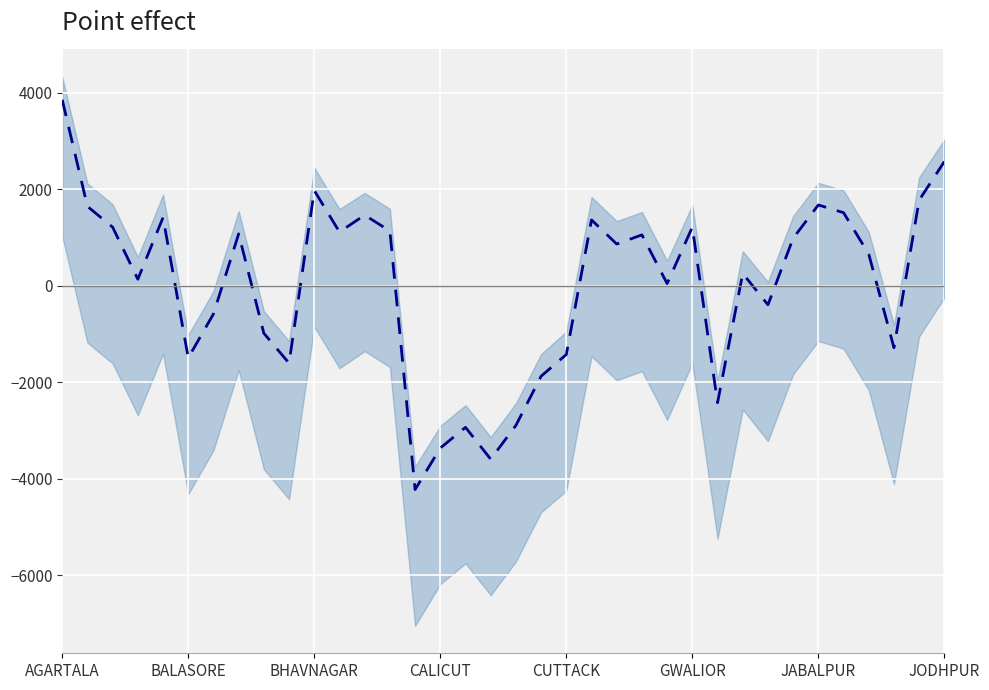

How many values exceed 867?

18